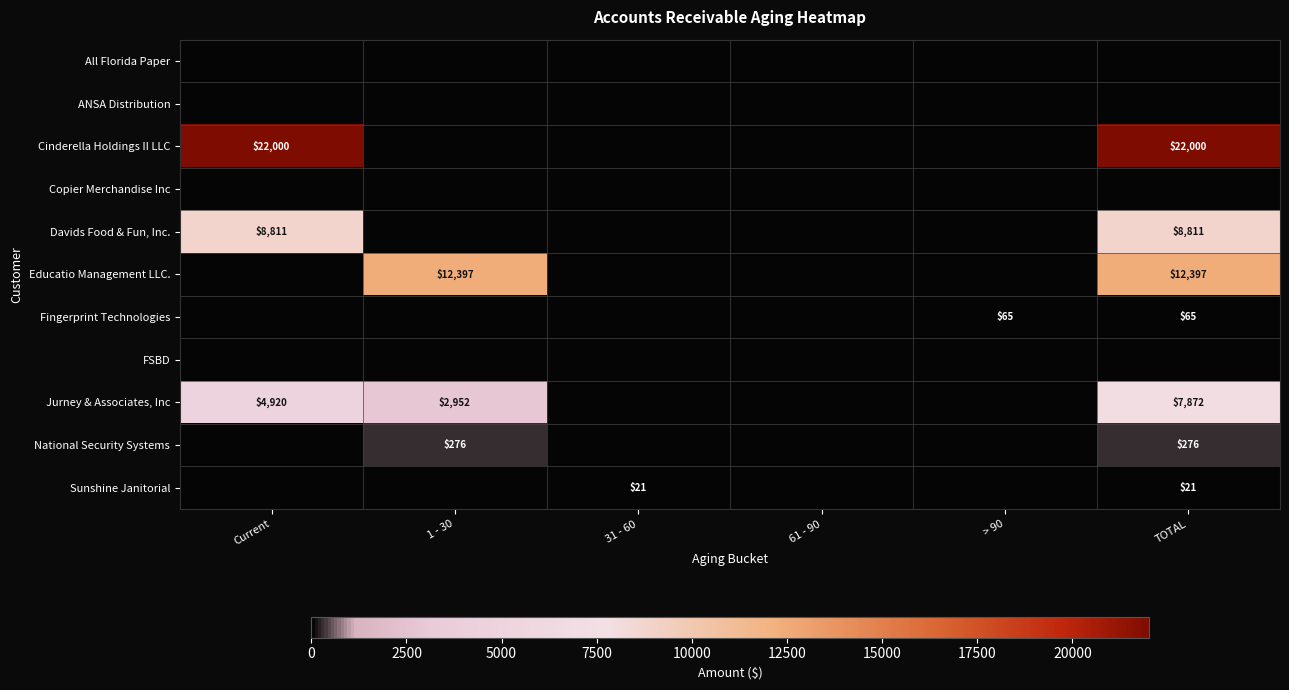

The Sunshine Janitorial series shows 11 at TOTAL. True or false?

False